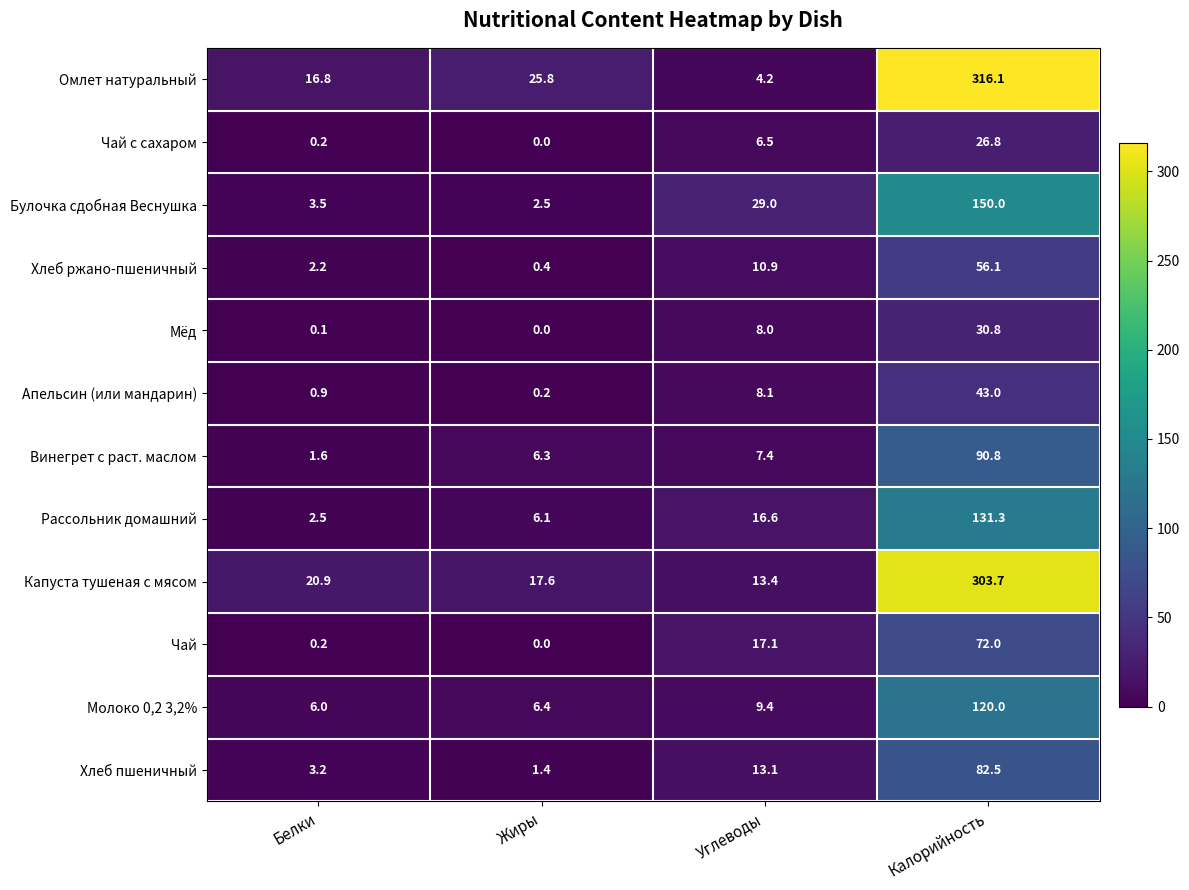

What is the difference between the maximum and minimum values in the Чай series?

72.0